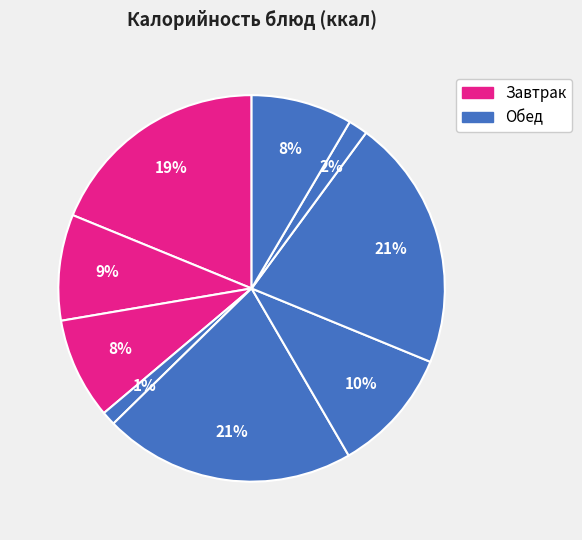

To the nearest percent, what is the average slice percentage?

11%